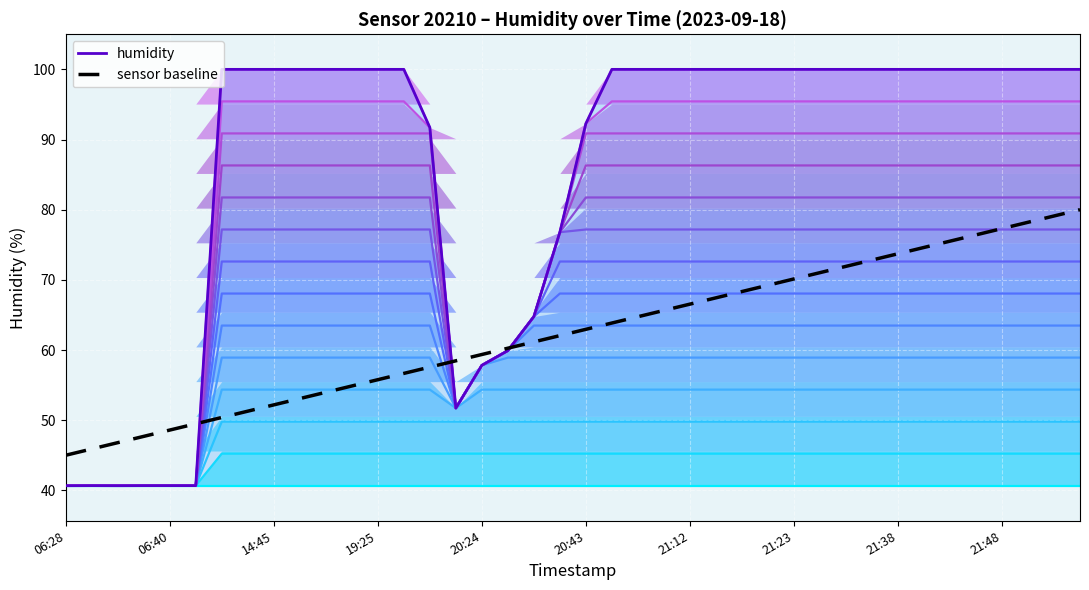

The humidity series shows 136.0 at 19:25. True or false?

False